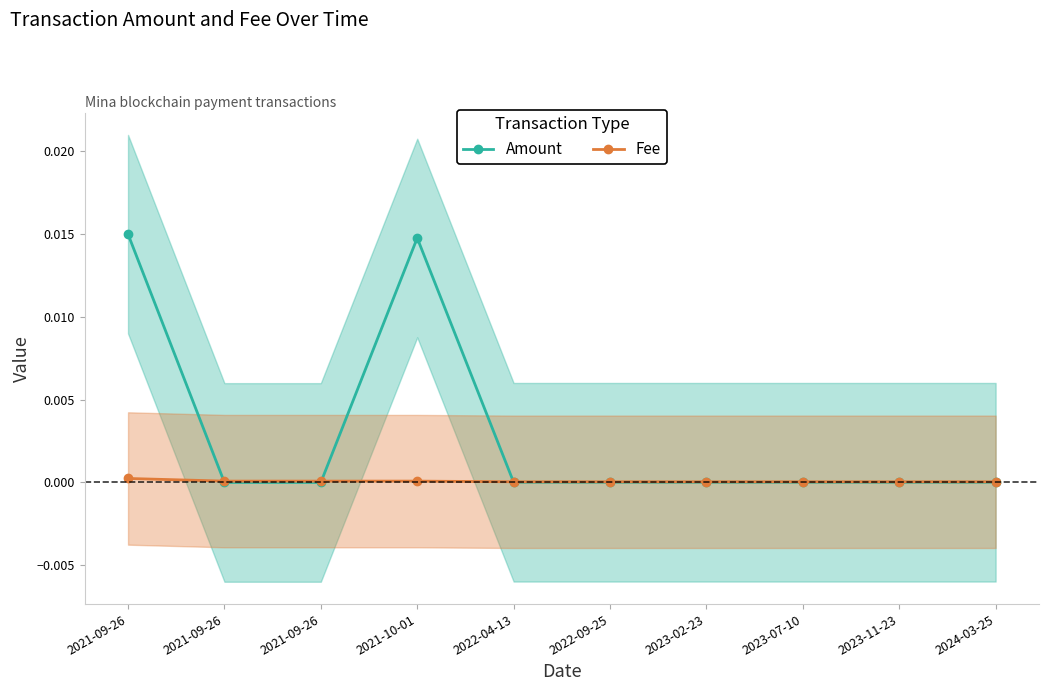

What are all the series names shown in the legend?

Amount, Fee